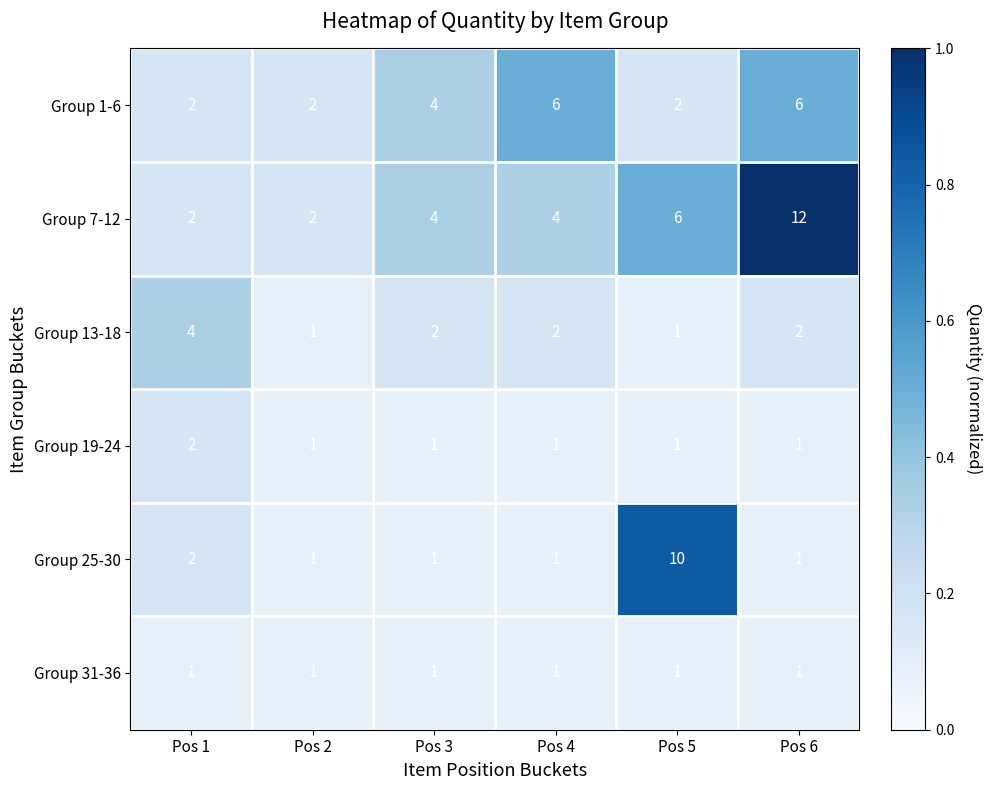

Which series has the largest range (max minus min)?

Group 7-12